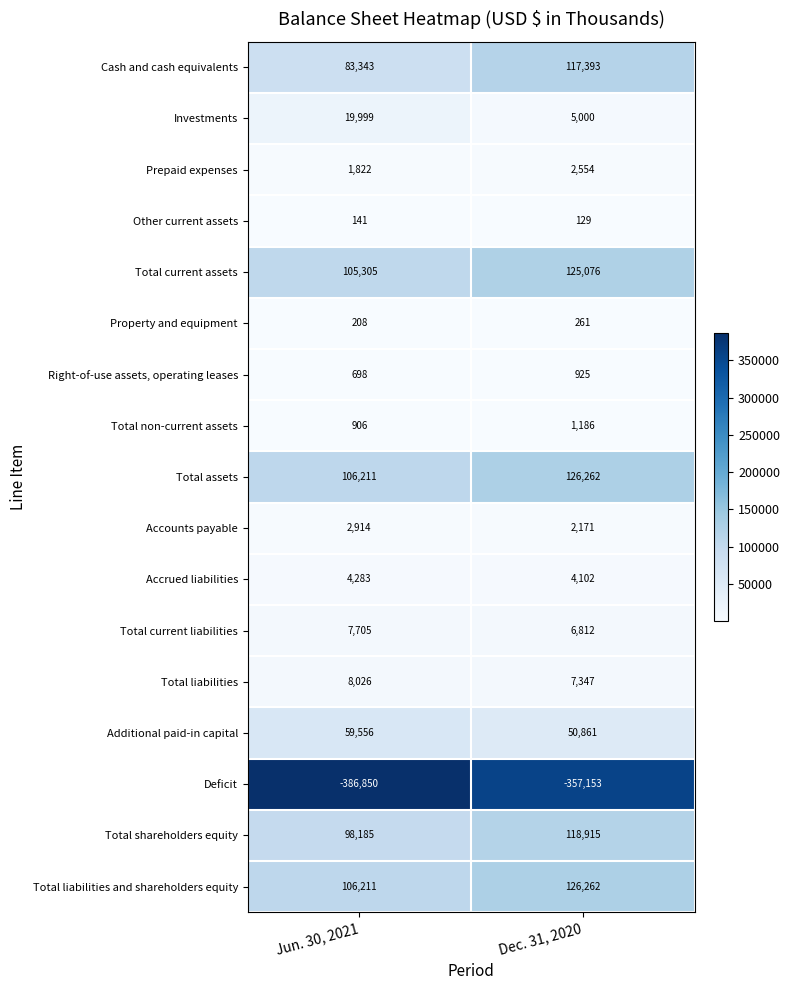

What is the difference between the Deficit values at Jun. 30, 2021 and Dec. 31, 2020?

29697